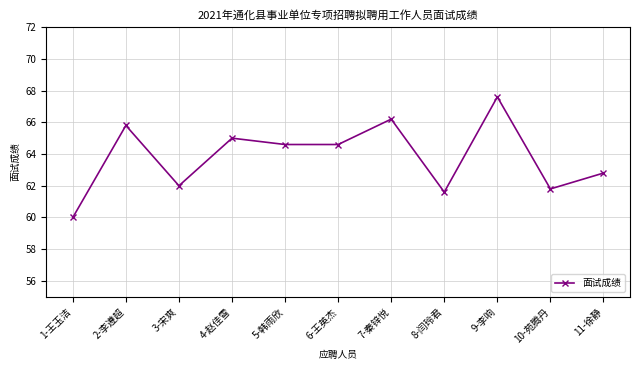

How many lines are shown in the chart?

1